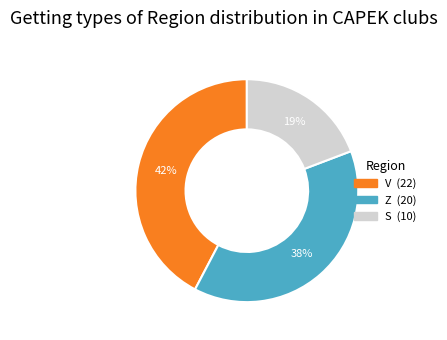

How many segments does this pie chart have?

3